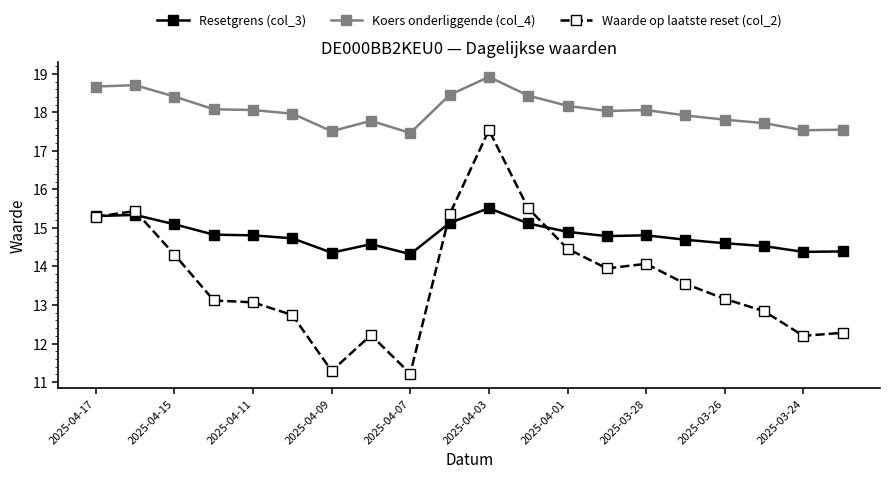

True or false: Resetgrens (col_3) has more than 1 points higher than both neighbors.

True